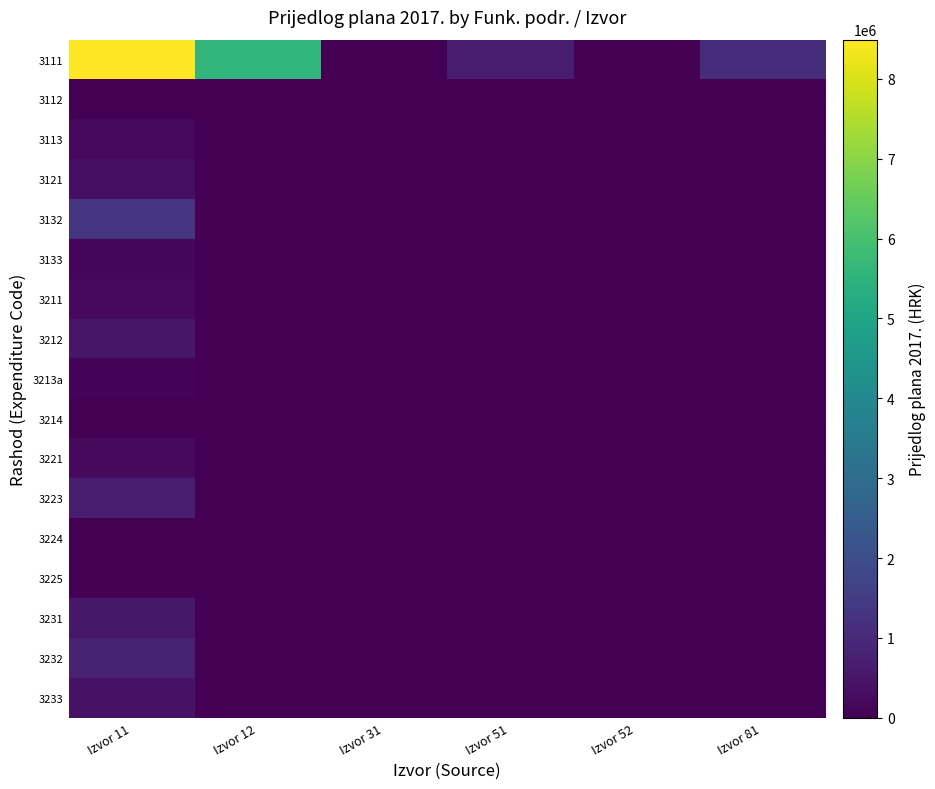

Which series has the largest range (max minus min)?

3111